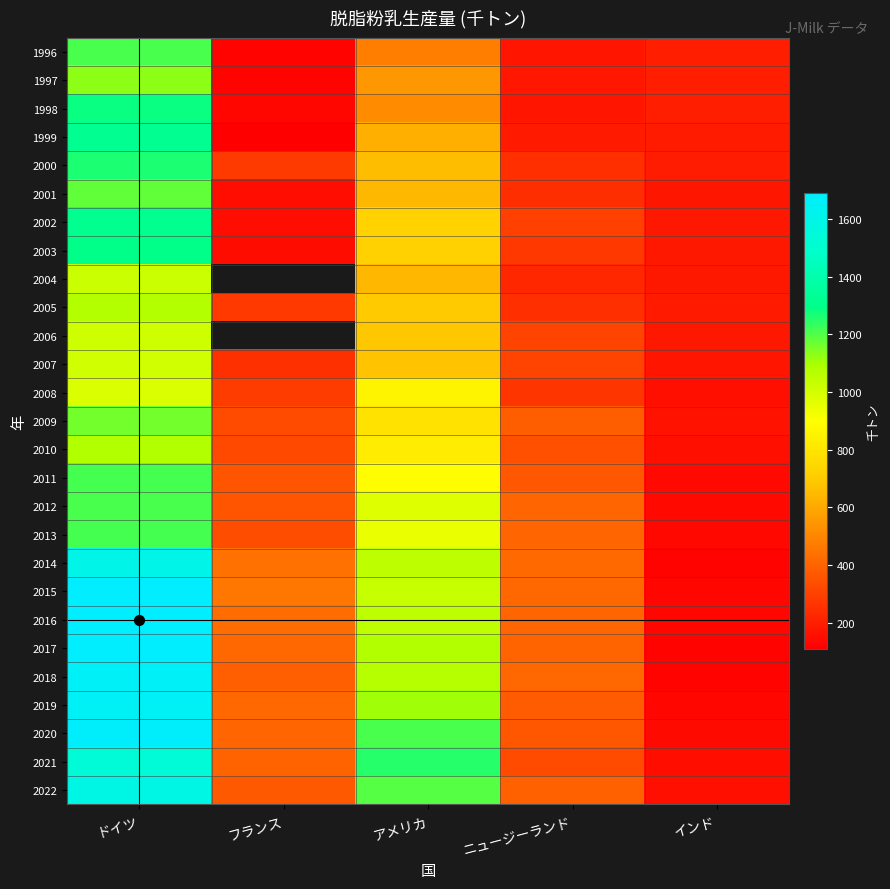

Rank the categories by 2009 value from lowest to highest.

インド, フランス, ニュージーランド, アメリカ, ドイツ